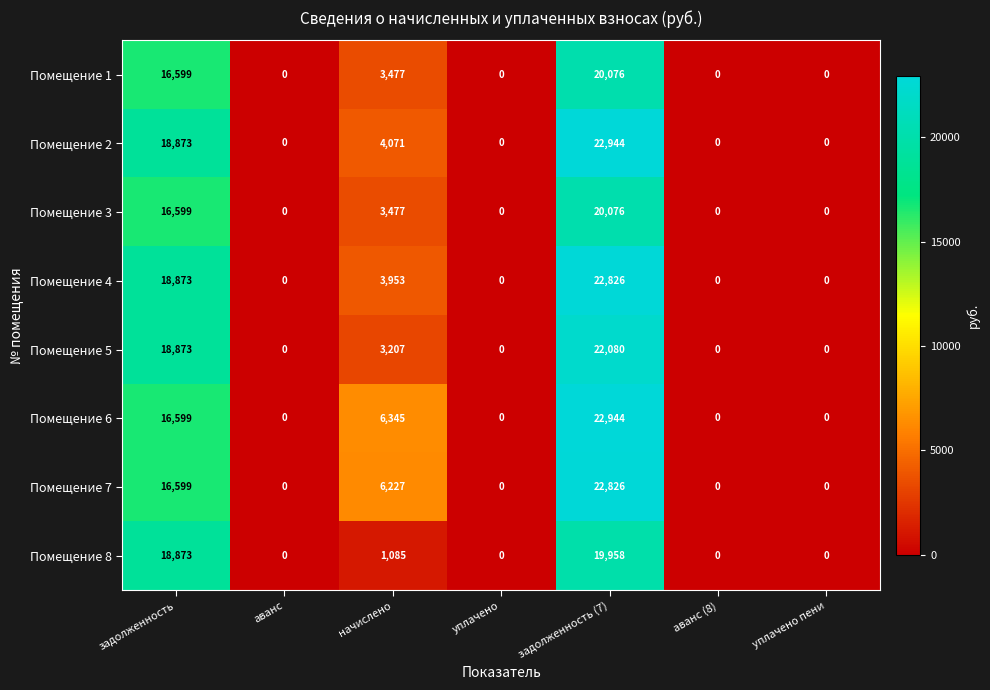

The value of Помещение 8 at уплачено is 0. True or false?

True